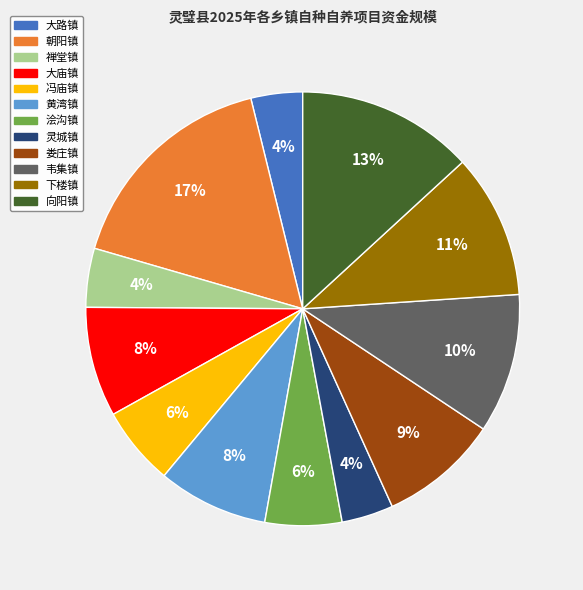

What percentage is the 大庙镇 slice, to the nearest percent?

8%